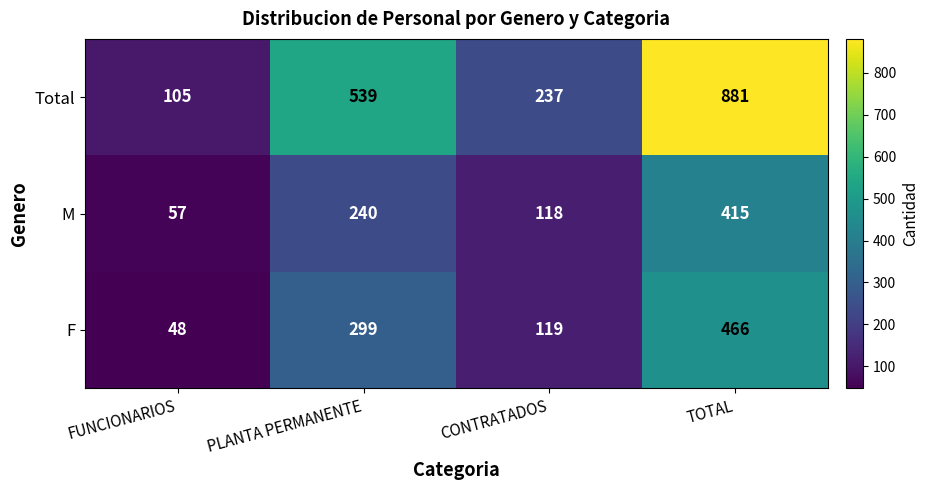

Which category has the lowest value across all series?

FUNCIONARIOS